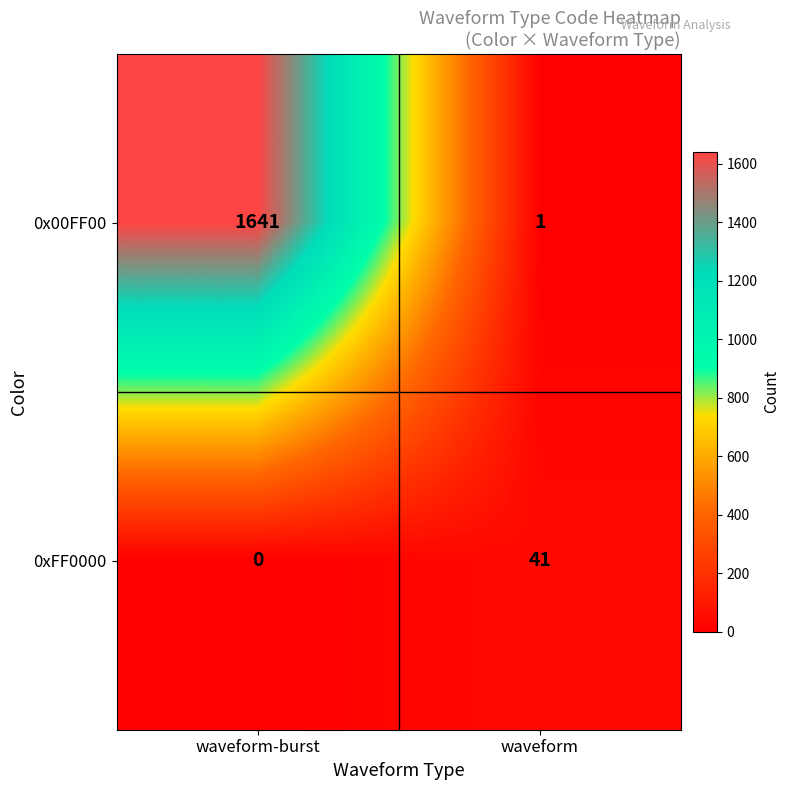

Reading left to right, list all the values displayed in this chart.

0x00FF00: waveform-burst=1641	waveform=1
0xFF0000: waveform-burst=0	waveform=41